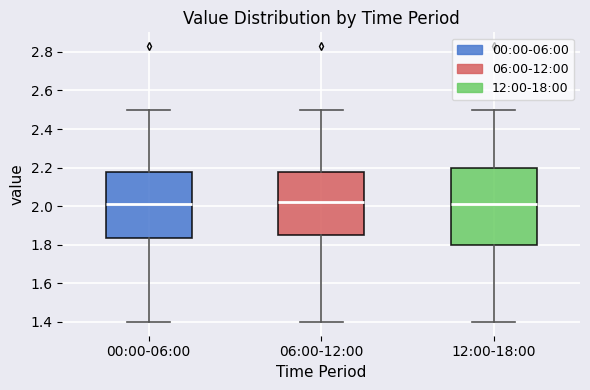

Reading left to right, transcribe this box plot: for each box, give where its median line is, the range the box spans, and where its two whiskers end, as read against the y-axis. The values are not printed on the chart, so give them approximately, as read against the axis.

00:00-06:00: median 2.02, box 1.84 to 2.18, whiskers 1.40 to 2.50
06:00-12:00: median 2.02, box 1.86 to 2.18, whiskers 1.40 to 2.50
12:00-18:00: median 2.02, box 1.80 to 2.20, whiskers 1.40 to 2.50